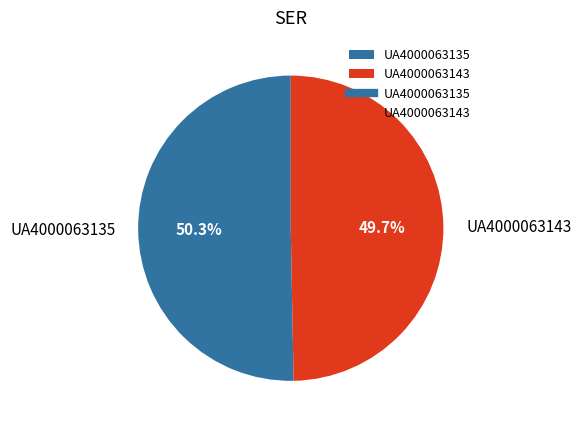

To the nearest percent, what is the combined percentage of UA4000063143 and UA4000063135?

100%